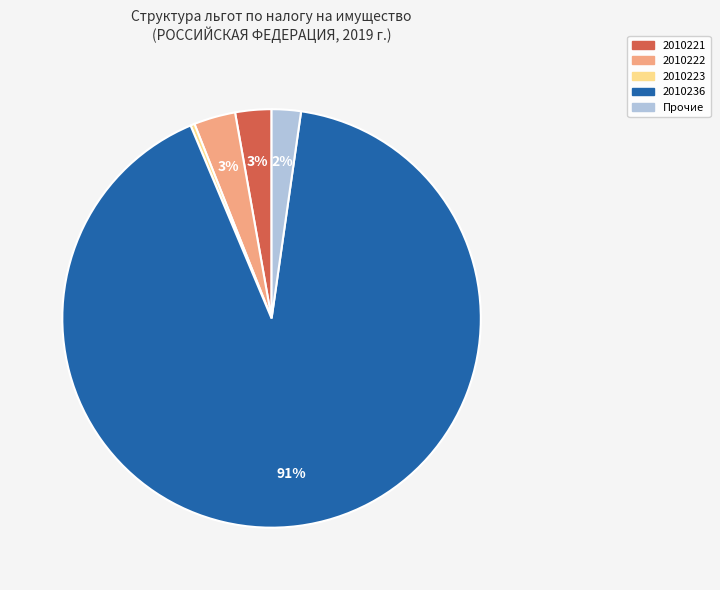

To the nearest percent, what is the average slice percentage?

20%